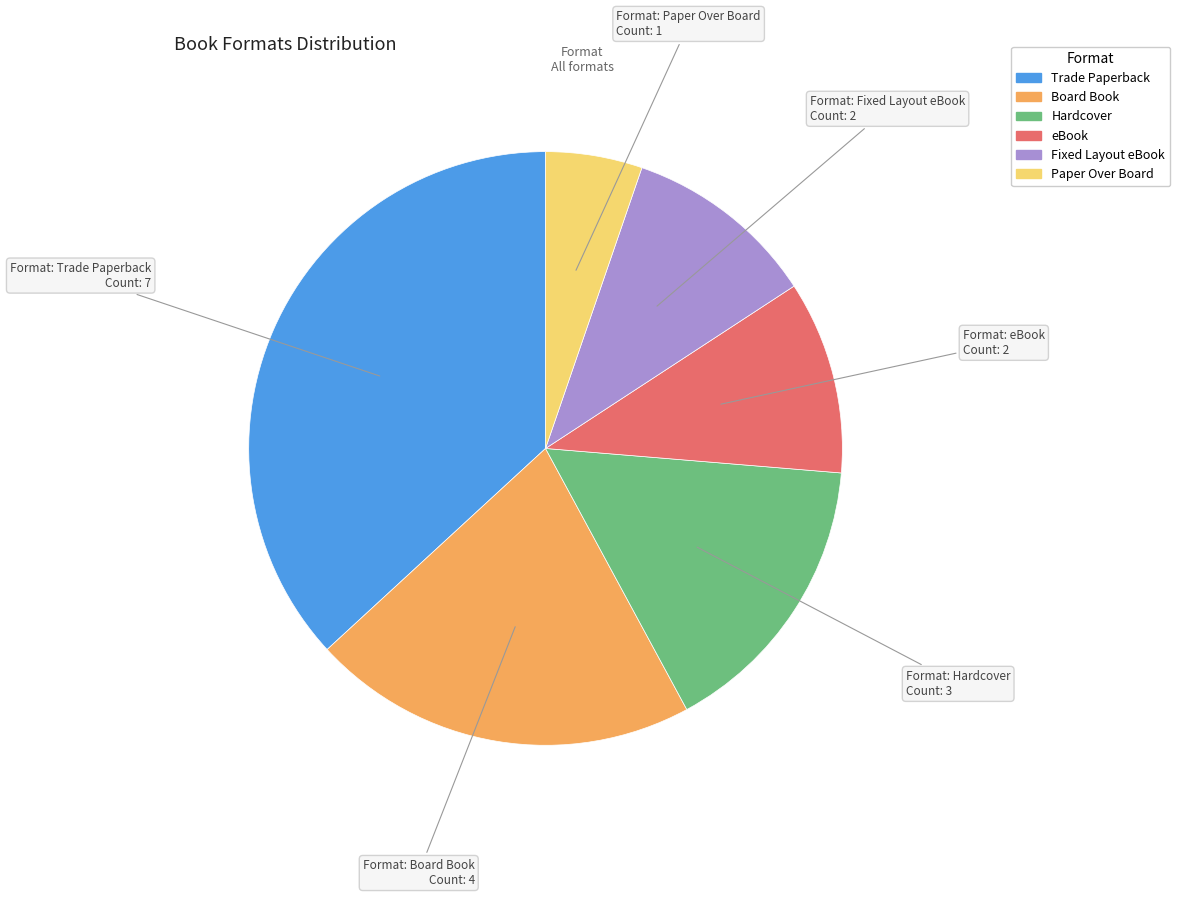

True or false: Board Book accounts for 21% of the total.

True